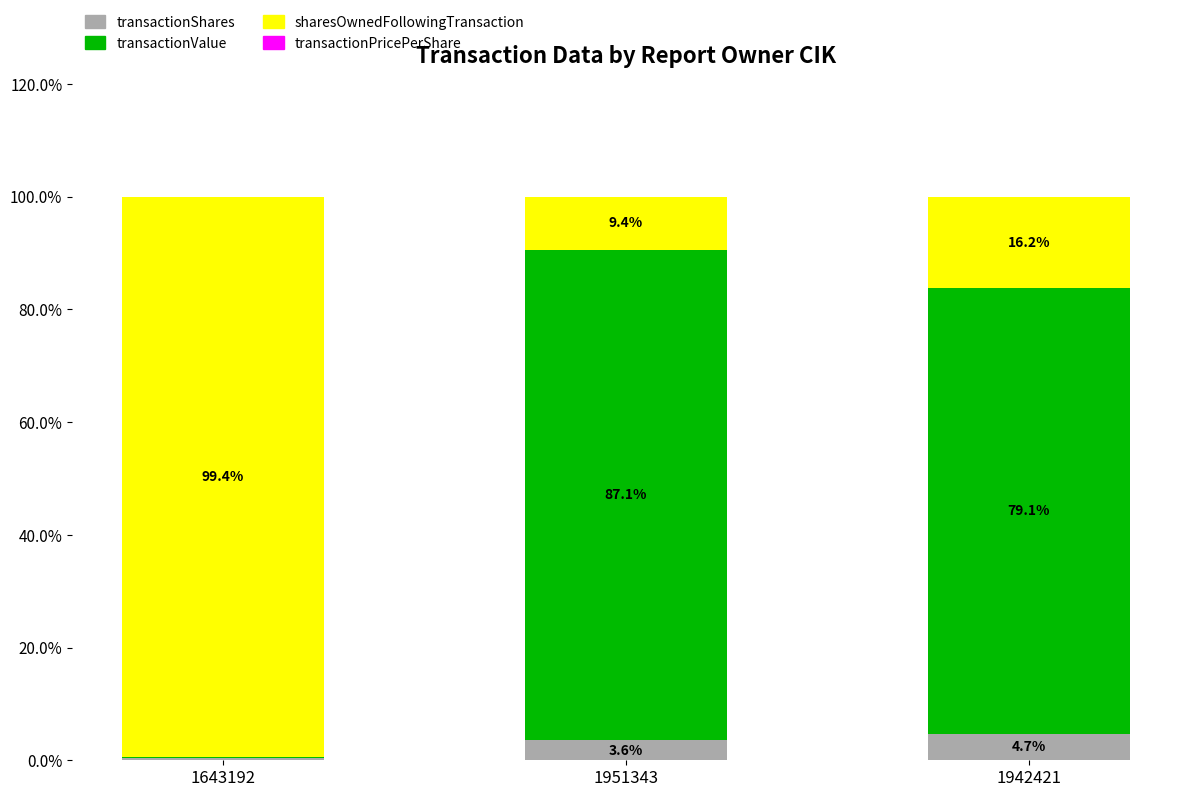

Where is transactionShares nearest to the value 2?

1951343